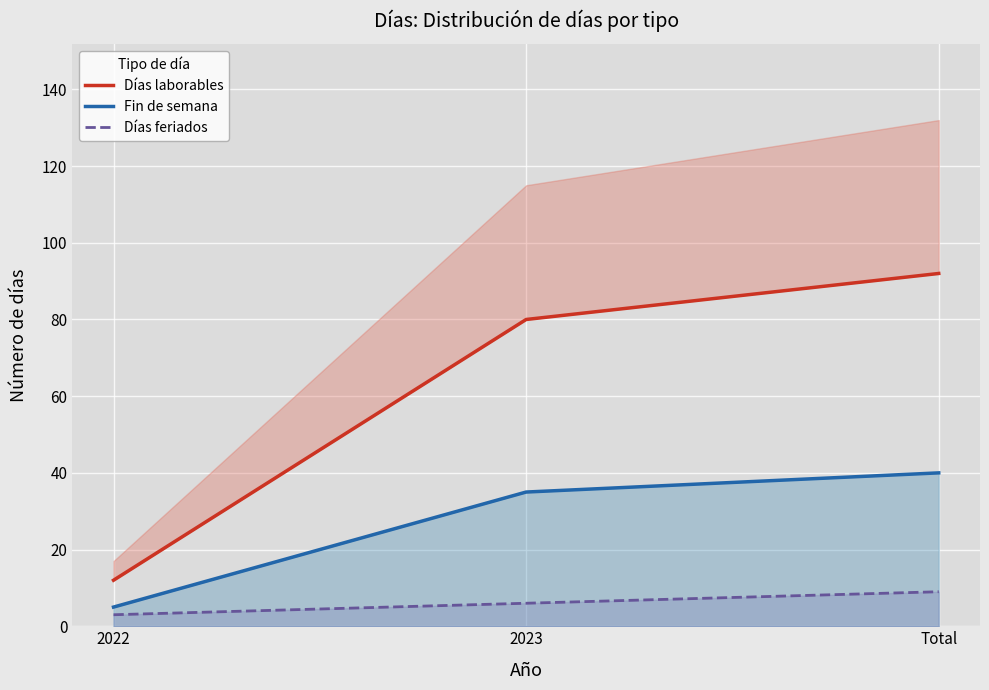

Is the value of Días feriados at 2023 greater than the value of Días laborables at Total?

No